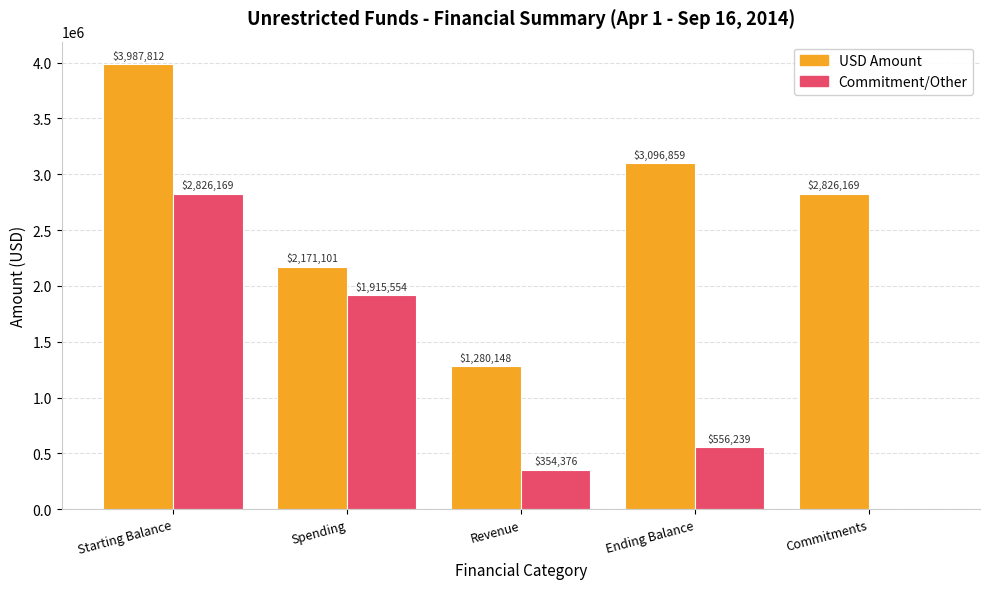

At which category is the sum across all series the highest?

Starting Balance